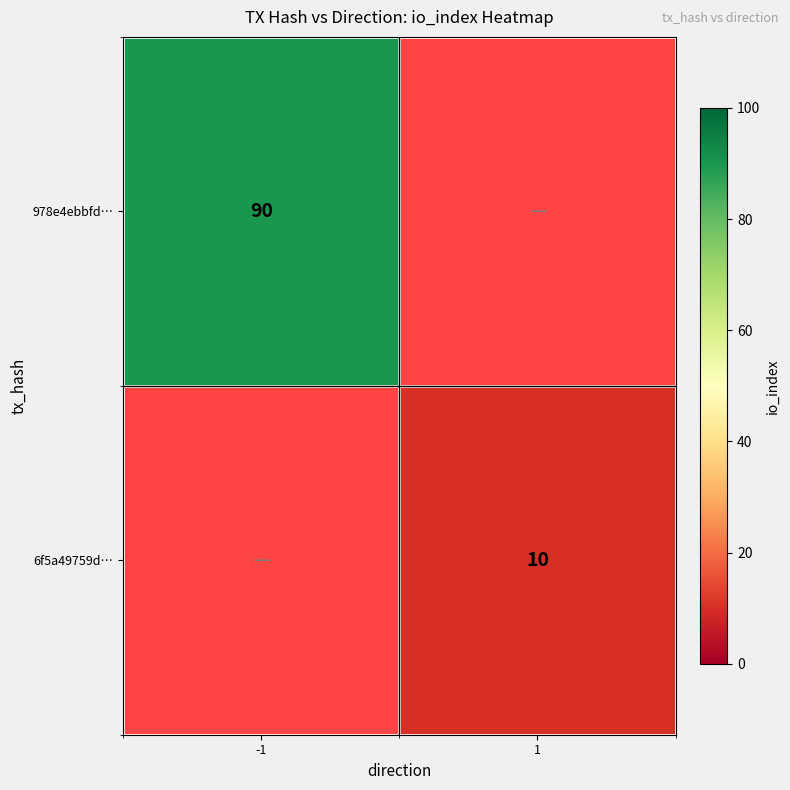

How many data points does each series have?

2